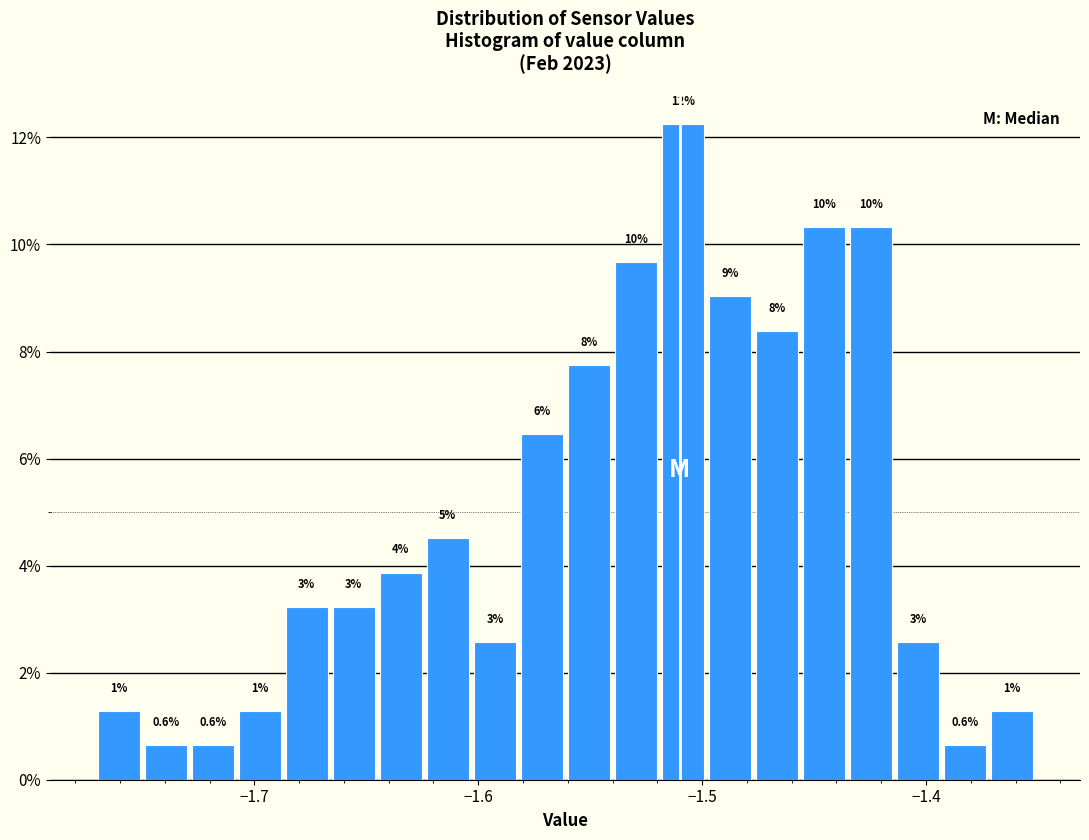

Read against the x-axis, roughly where is the centre of the tallest bar?

-1.51